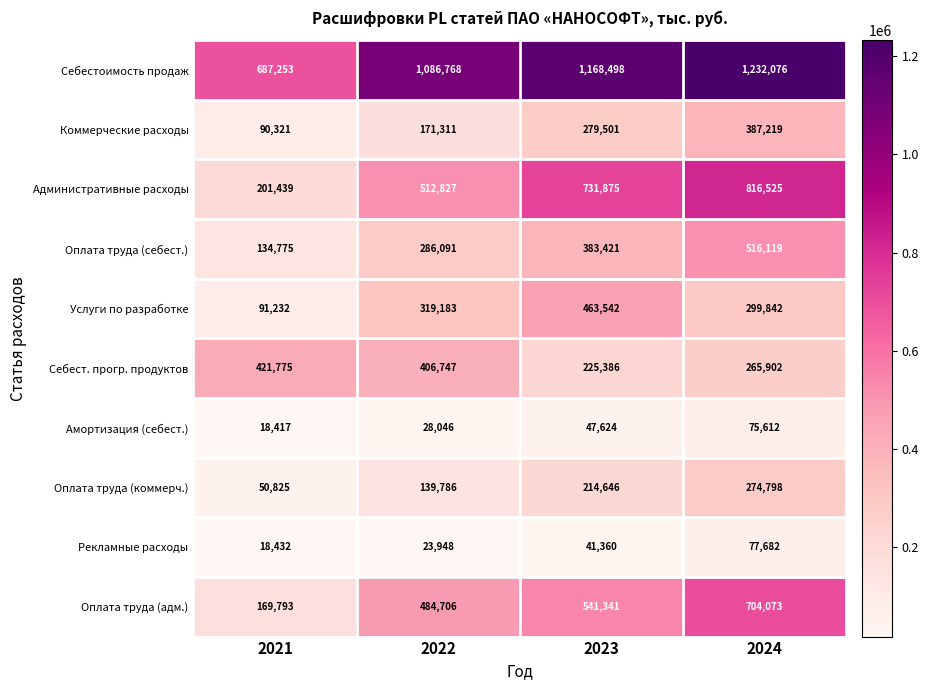

The value of Рекламные расходы at 2022 is 14397. True or false?

False